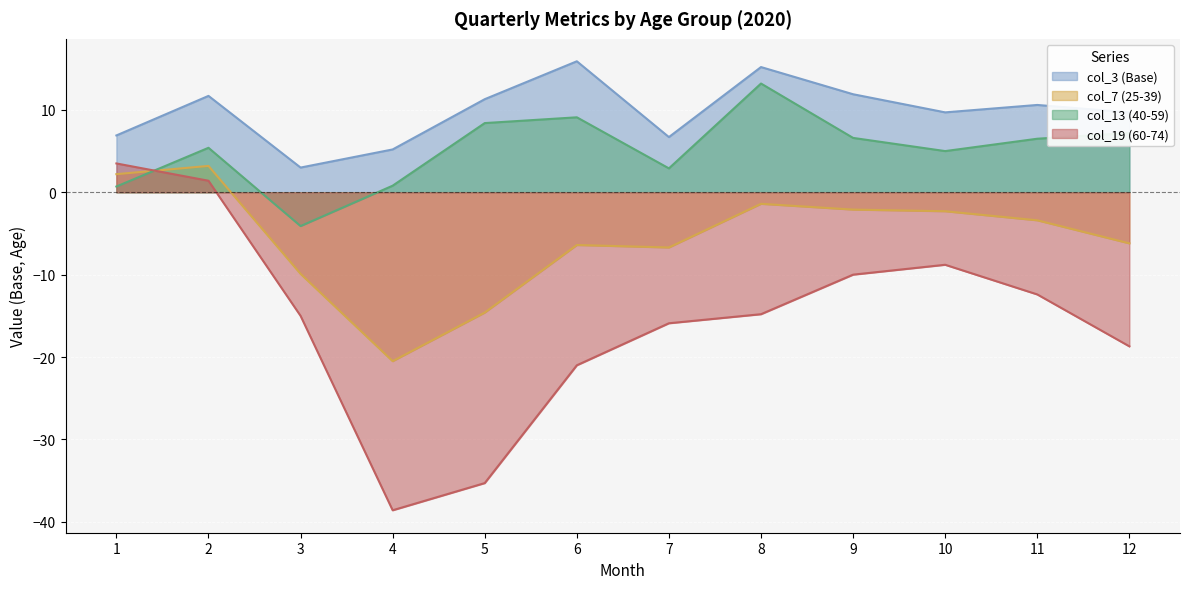

How many positive values does the col_19 (60-74) series have?

2